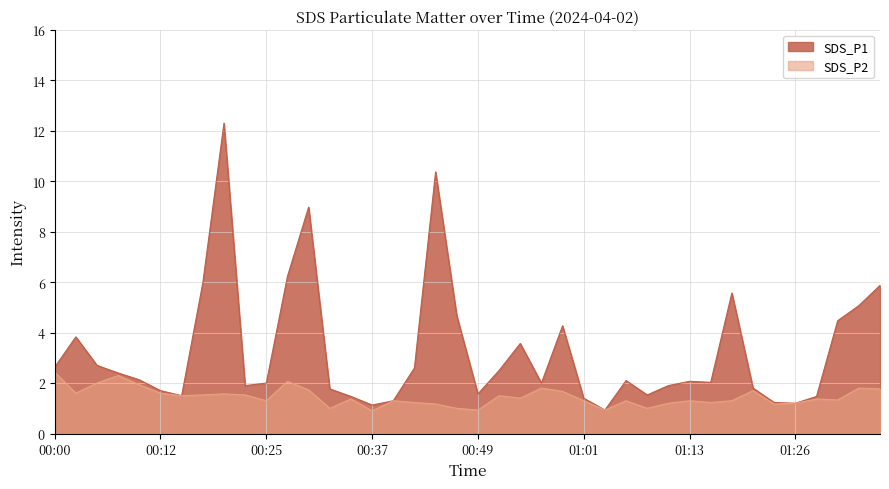

In SDS_P1, how many points are lower than both neighbors (excluding endpoints)?

9